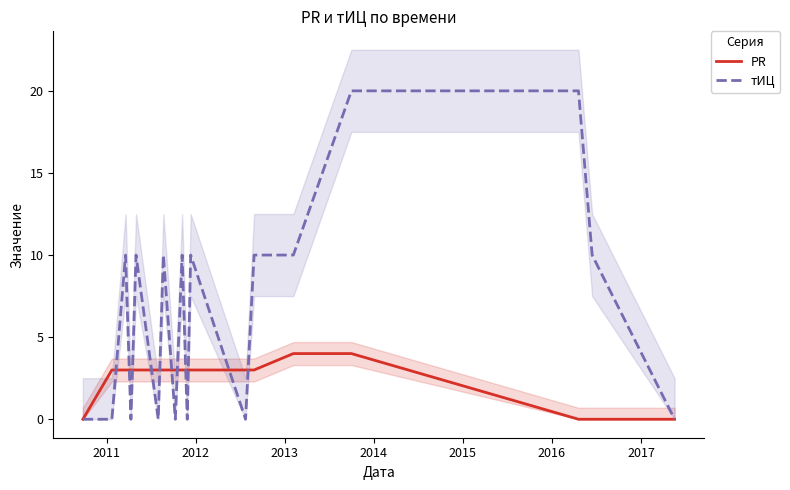

How many тИЦ values are between 0 and 10?

16